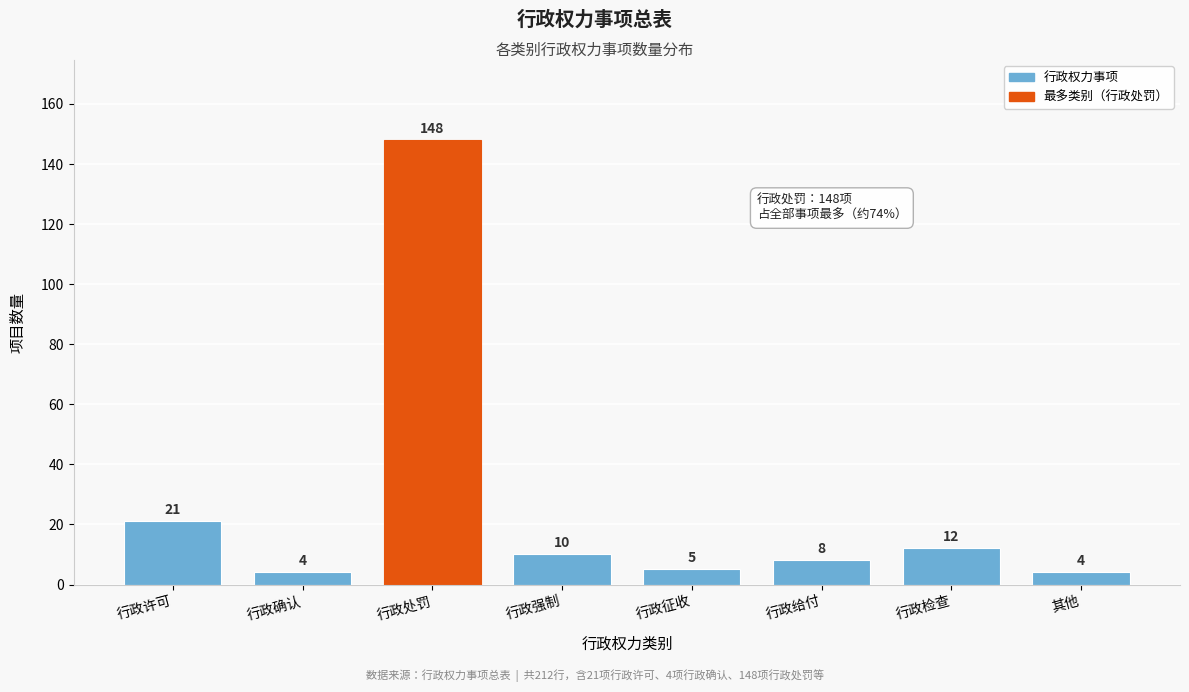

Reading left to right, transcribe all the data shown in this chart.

行政许可=21	行政确认=4	行政处罚=148	行政强制=10	行政征收=5	行政给付=8	行政检查=12	其他=4